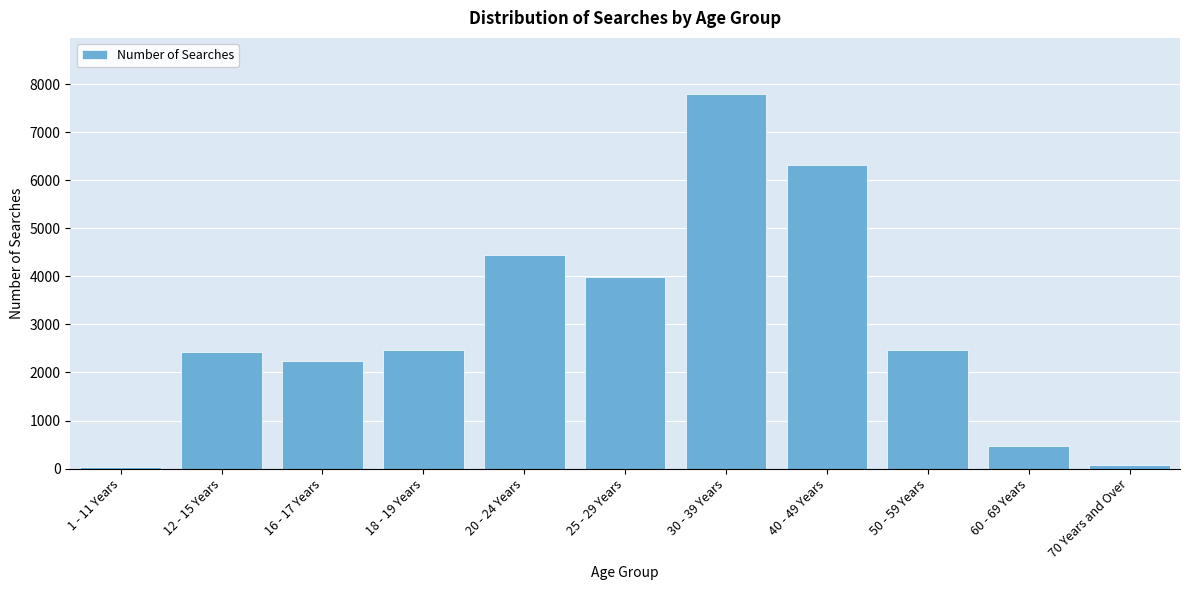

The value at 30 - 39 Years is 7799. True or false?

True